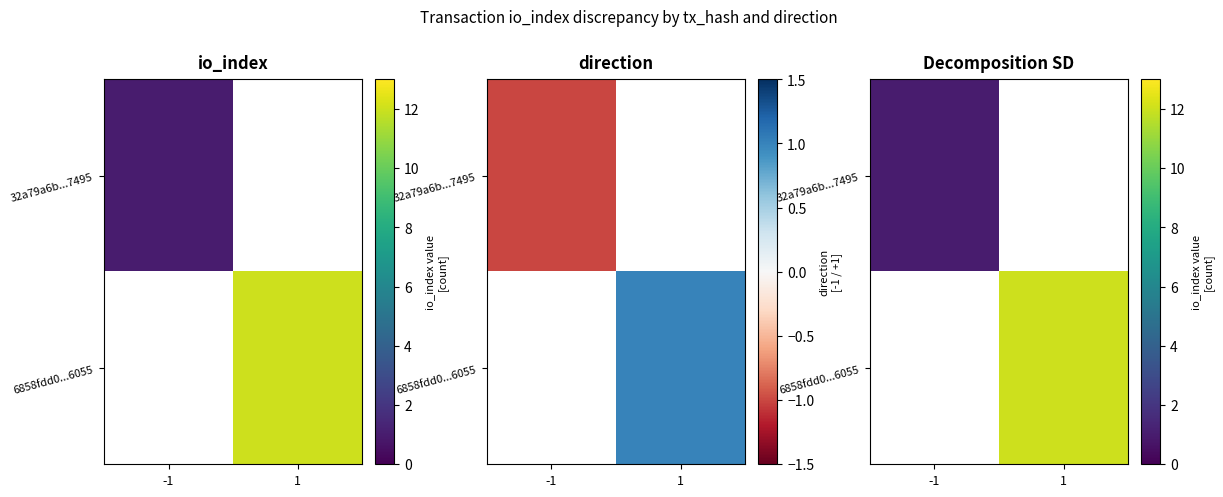

Count the number of data series in this chart.

2